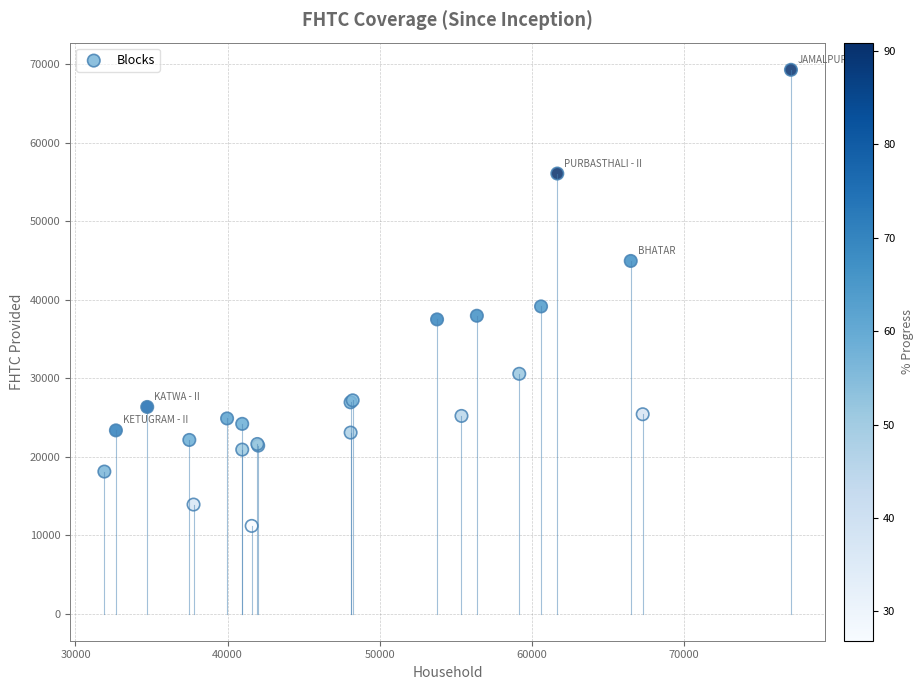

What Y value in the scatter plot is closest to 40226?

39134